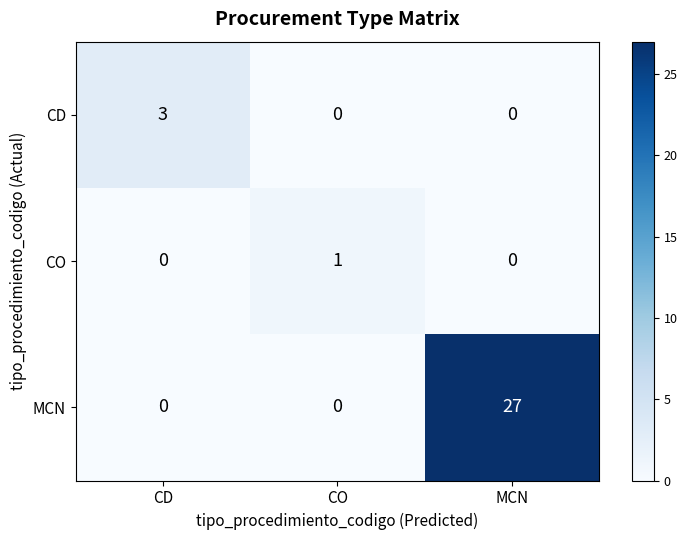

At which label does CO reach its peak?

CO